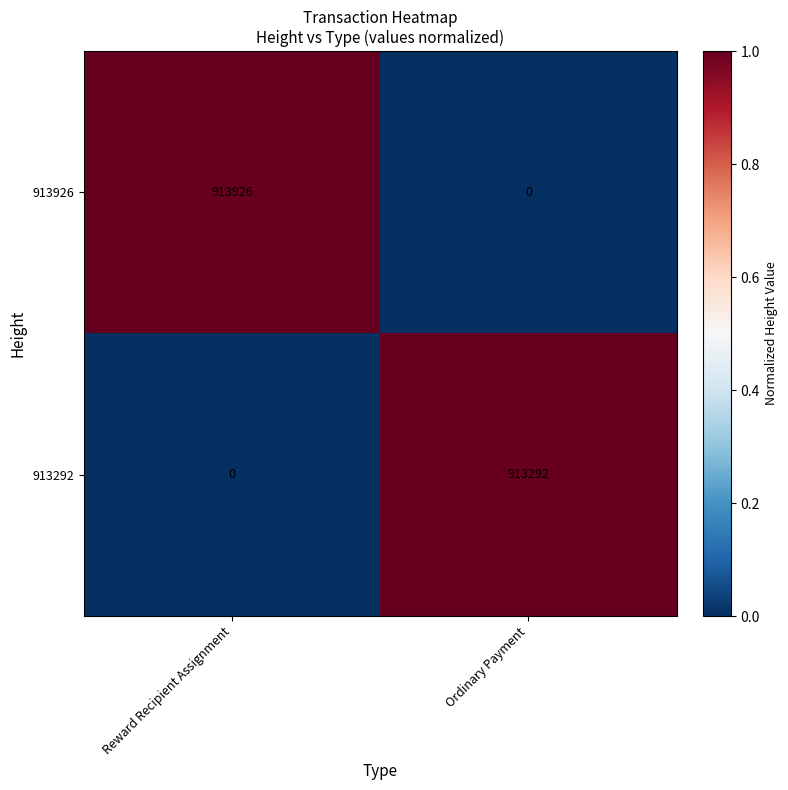

What is the difference between the 913926 values at Ordinary Payment and Reward Recipient Assignment?

913926